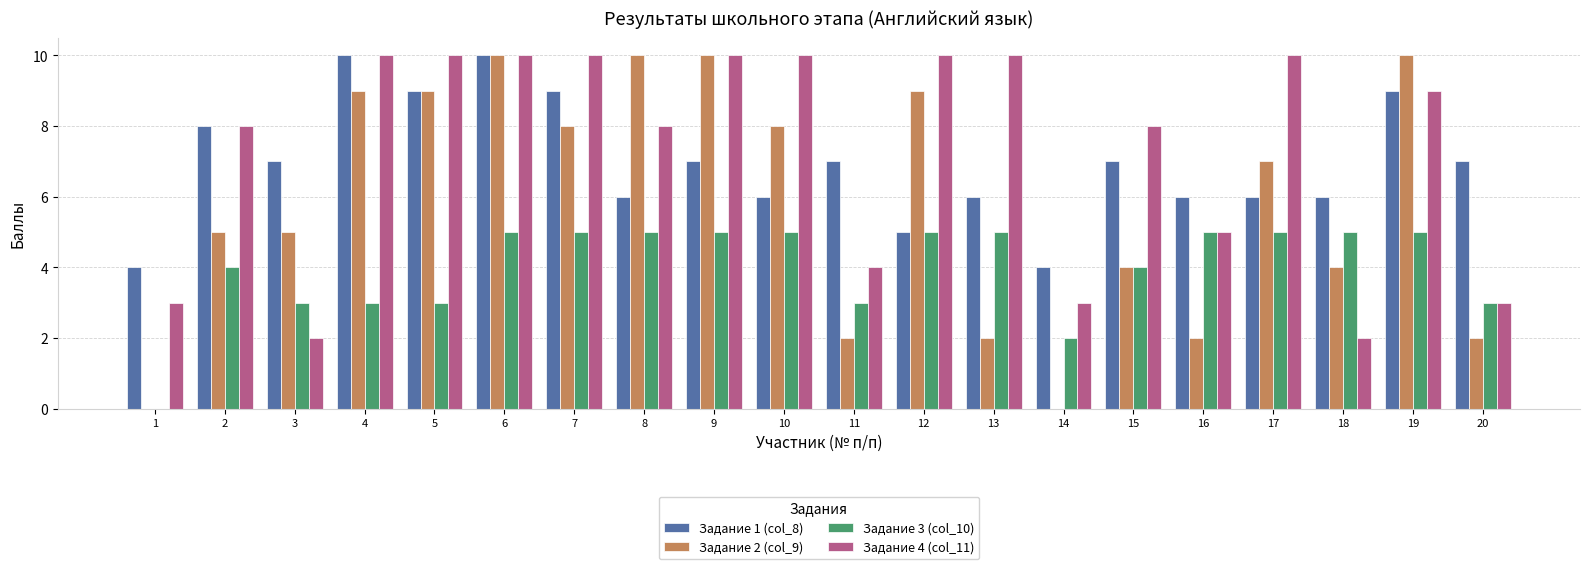

What is the sum of all Задание 4 (col_11) values?

145